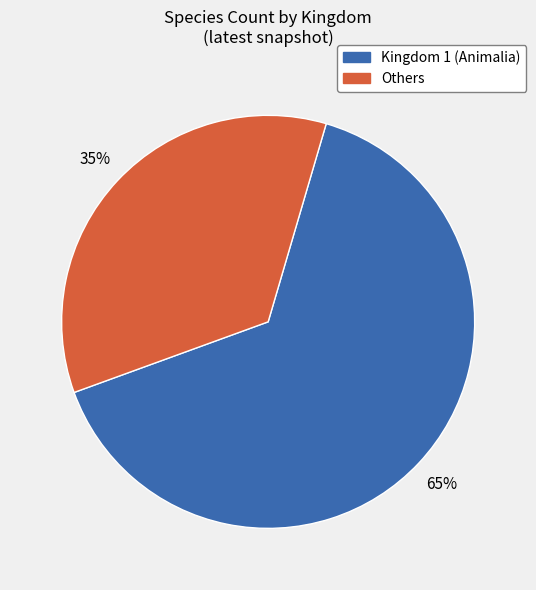

To the nearest percent, what is the average slice percentage?

50%